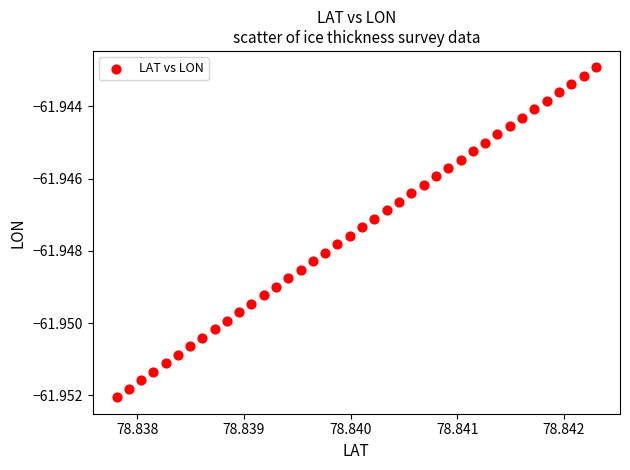

How many data points are displayed?

40